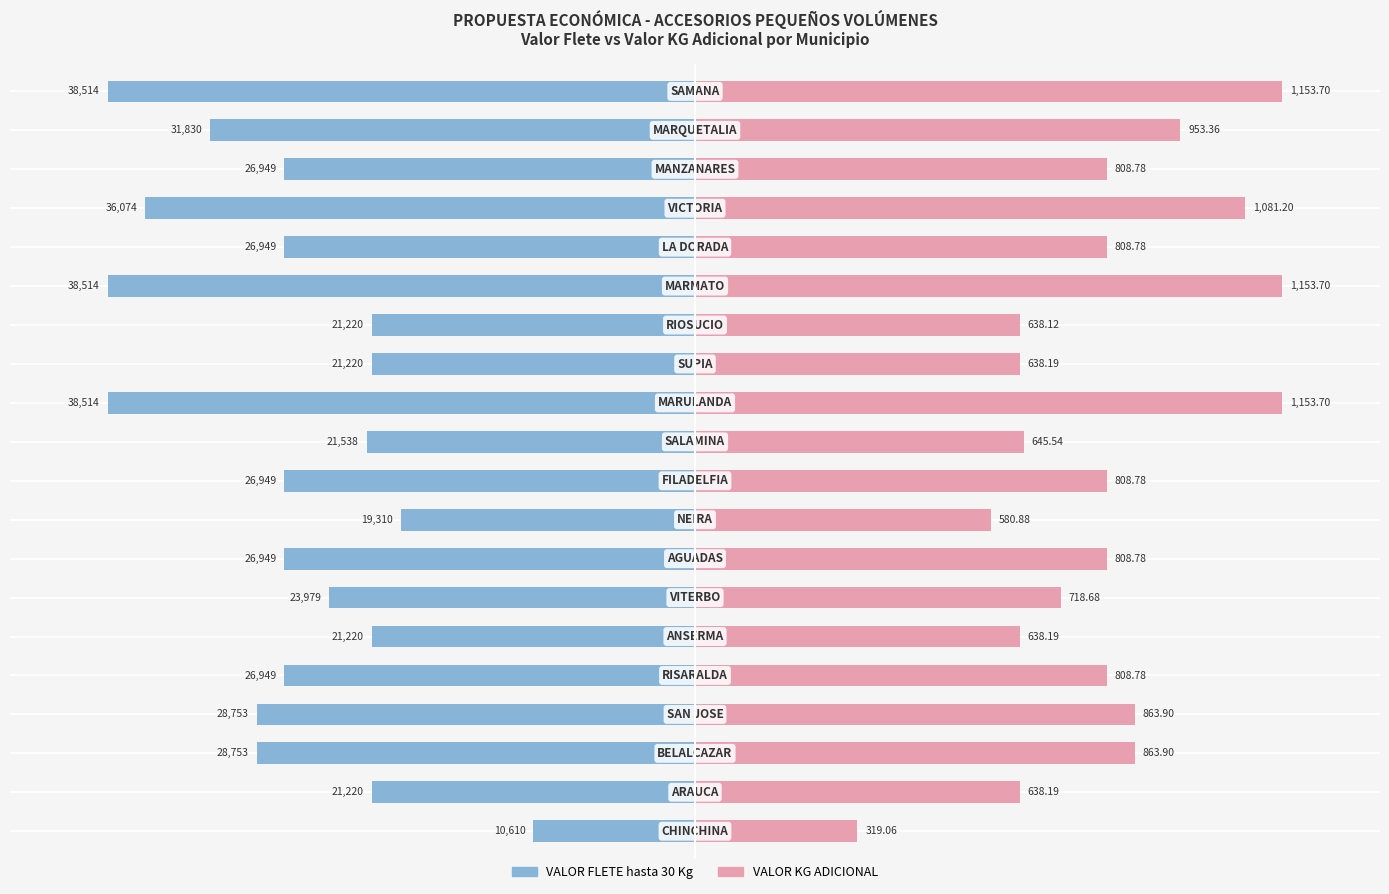

What is the spread (max minus min) of values at 10?

33.1